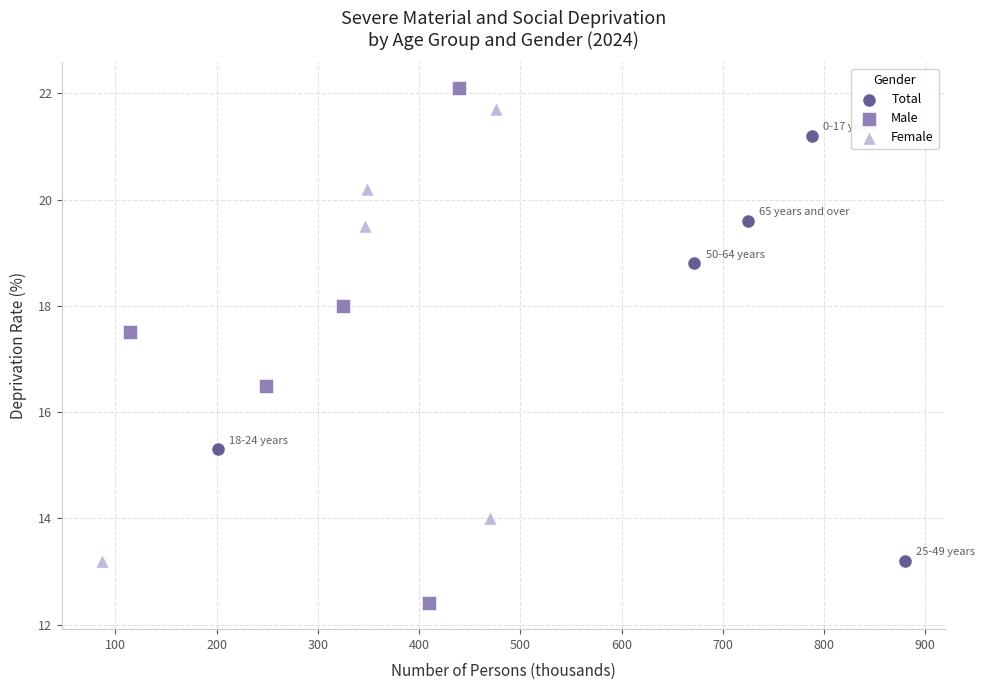

Which series has the widest spread of Y values?

Male